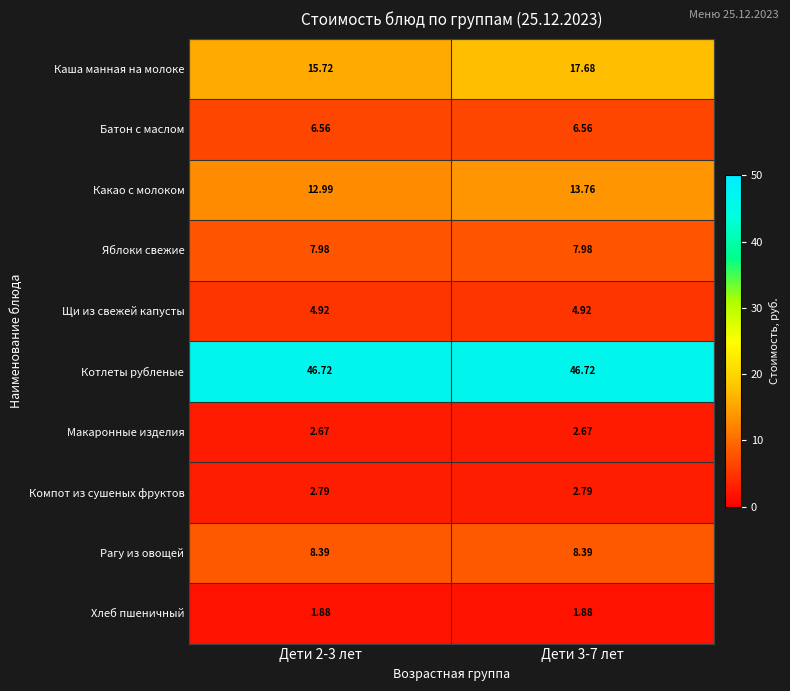

What is the difference between the highest and lowest values at Дети 2-3 лет?

44.8